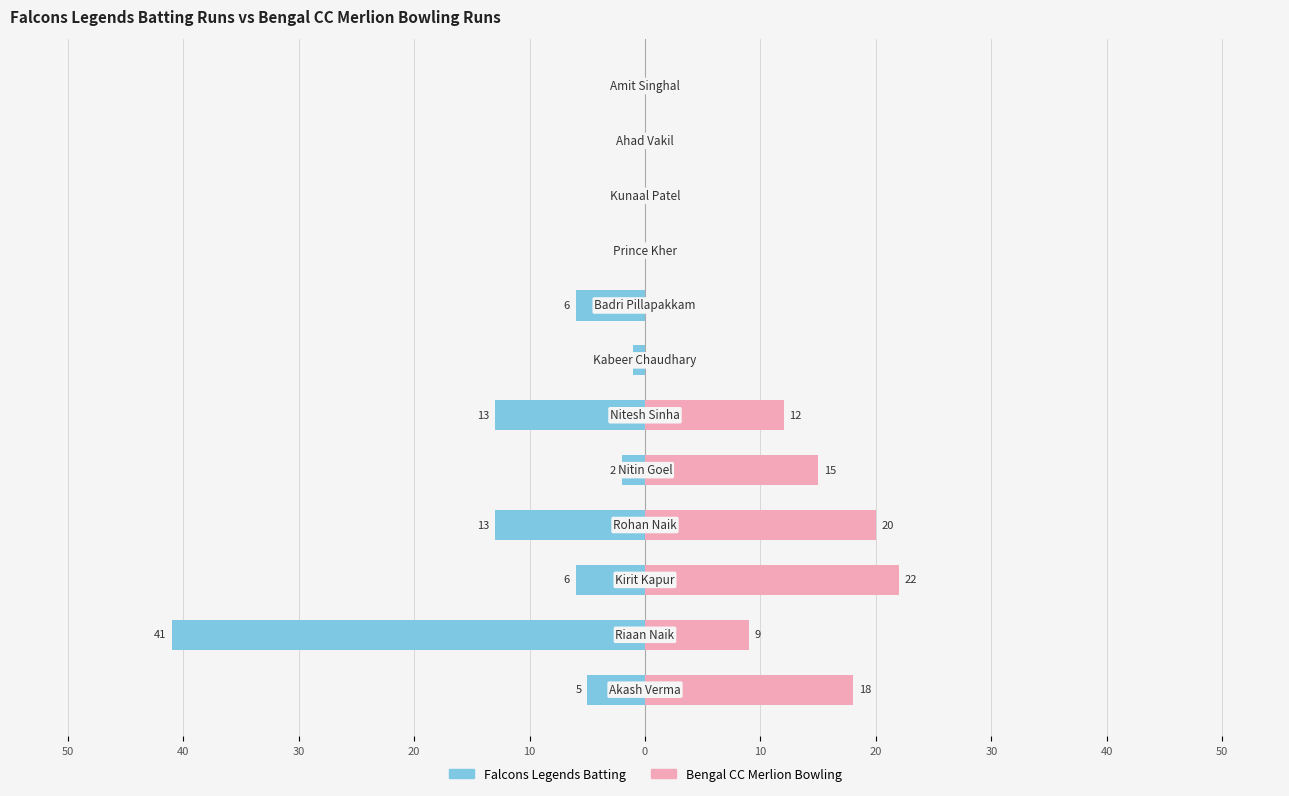

How many data points does each series have?

12